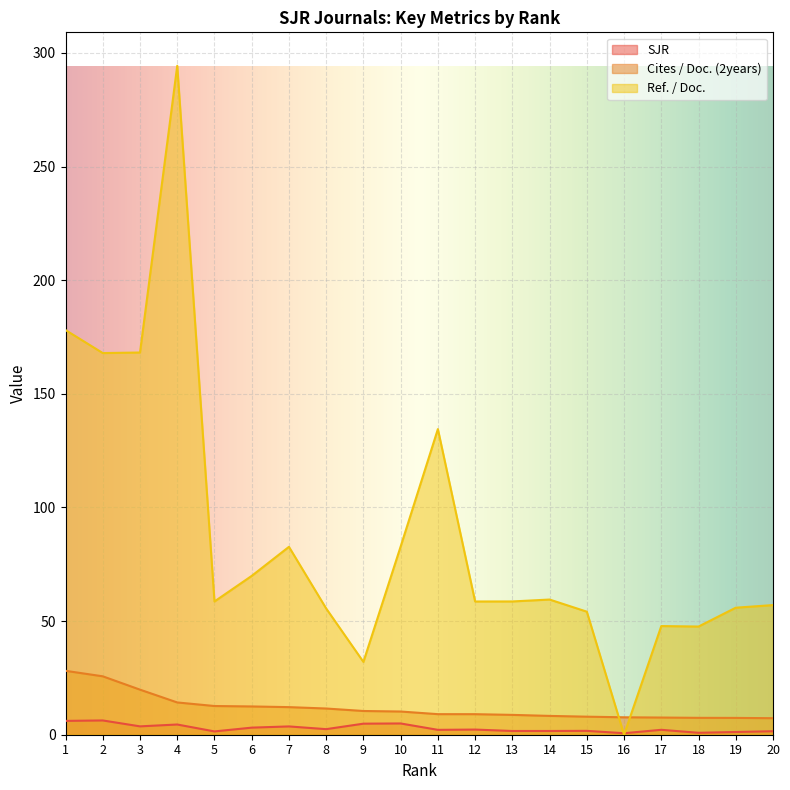

What is the spread (max minus min) of values at 10?

77.9